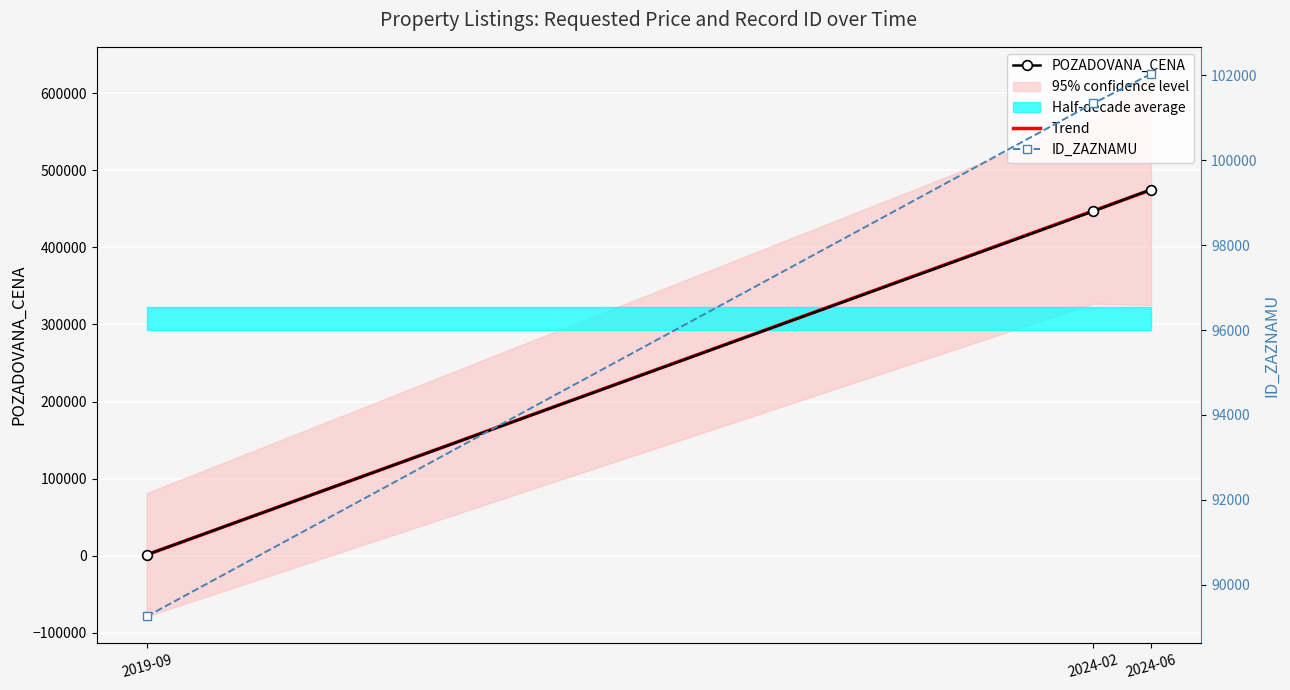

Reading left to right, list all the values displayed in this chart.

POZADOVANA_CENA: 2019-09=1080.0	2024-02=447000.0	2024-06=475200.0
Trend: 2019-09=1051.8	2024-02=447489.7	2024-06=474738.4
ID_ZAZNAMU: 2019-09=89257.0	2024-02=101336.0	2024-06=102030.0